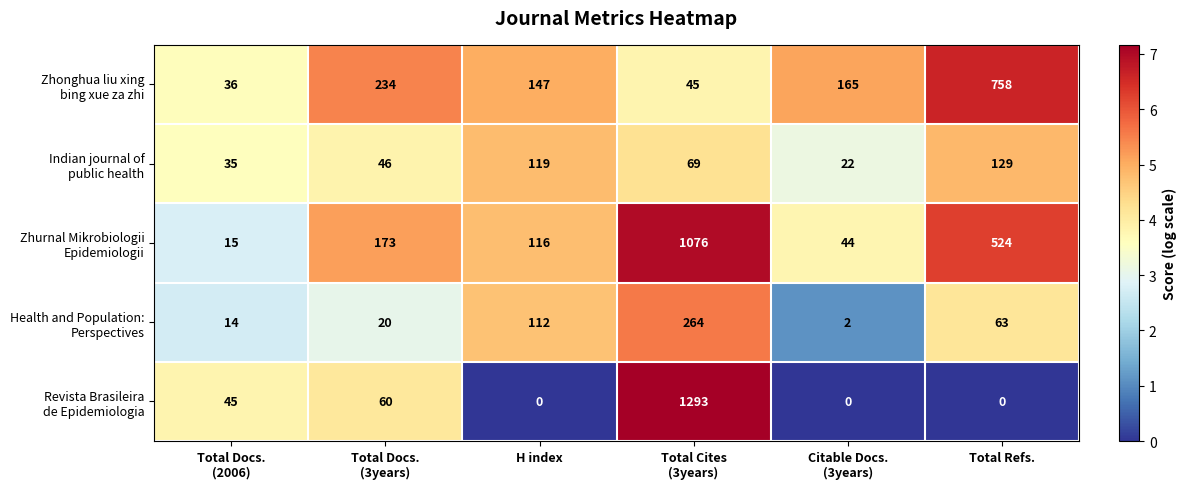

What is the greatest value displayed?

1293